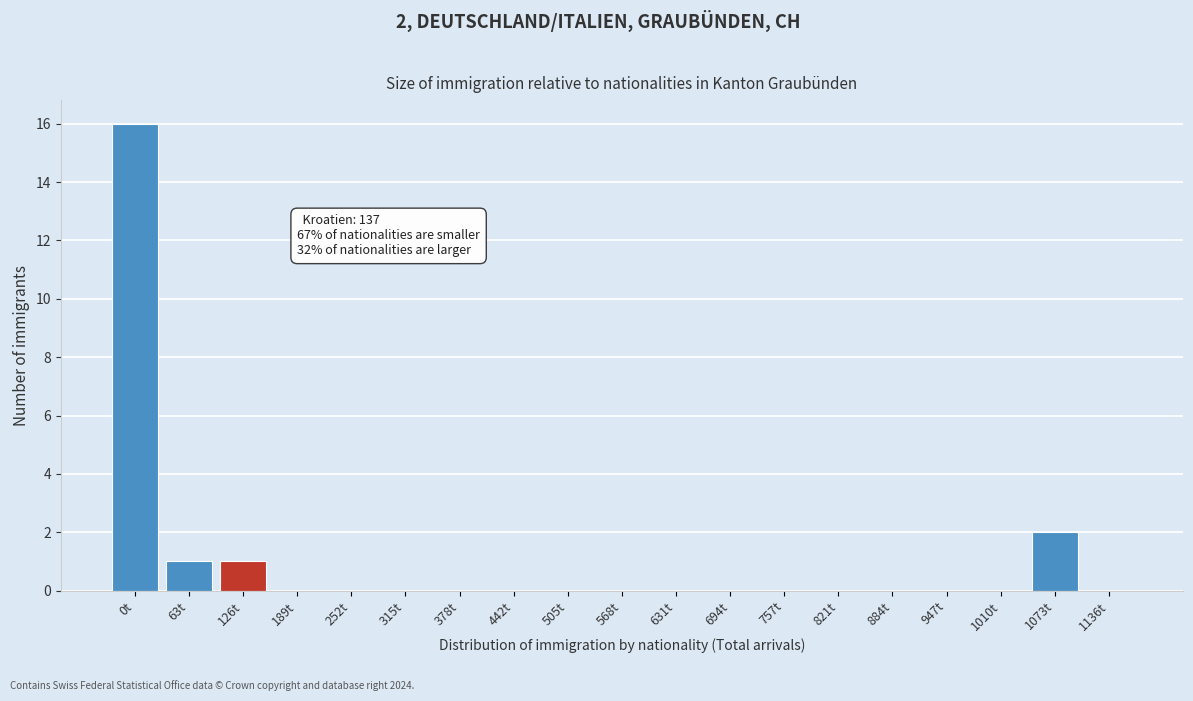

Reading right to left, what are all the values shown in this chart?

1136t=0	1073t=2	1010t=0	947t=0	884t=0	821t=0	757t=0	694t=0	631t=0	568t=0	505t=0	442t=0	378t=0	315t=0	252t=0	189t=0	126t=1	63t=1	0t=16